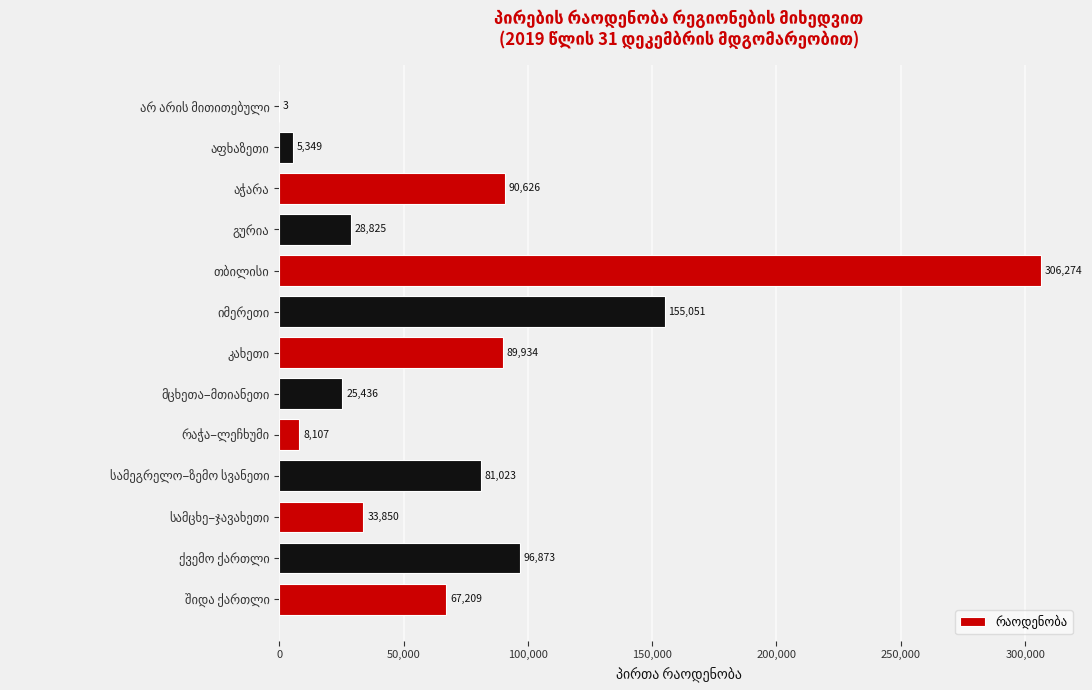

What is the sum of all values?

988560